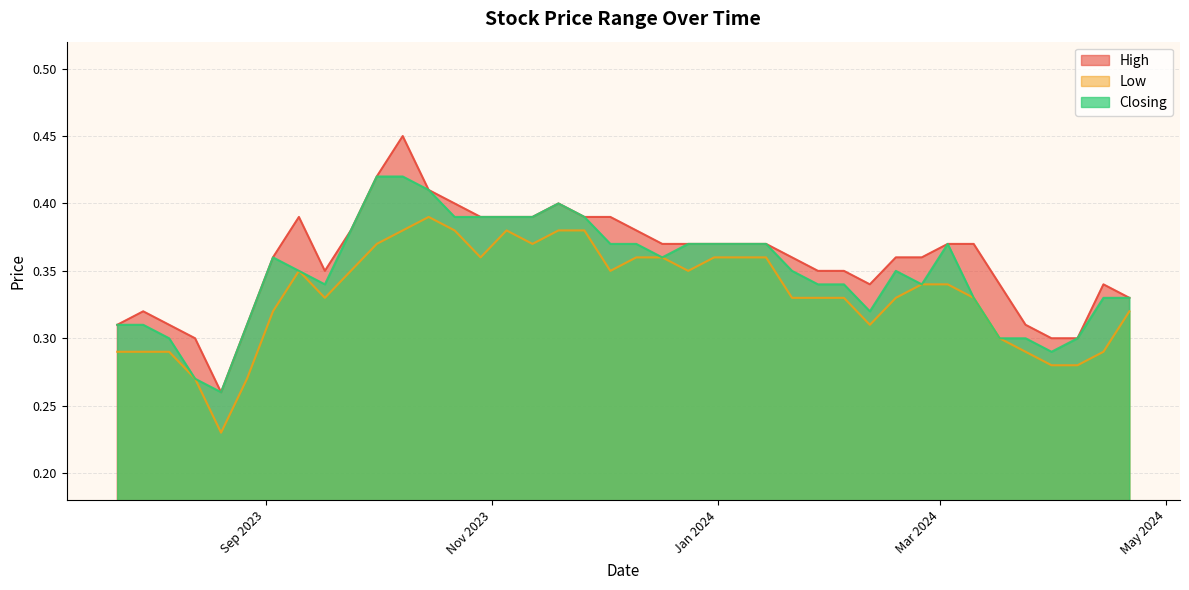

Read the Low value at 20/08/2023.

0.2